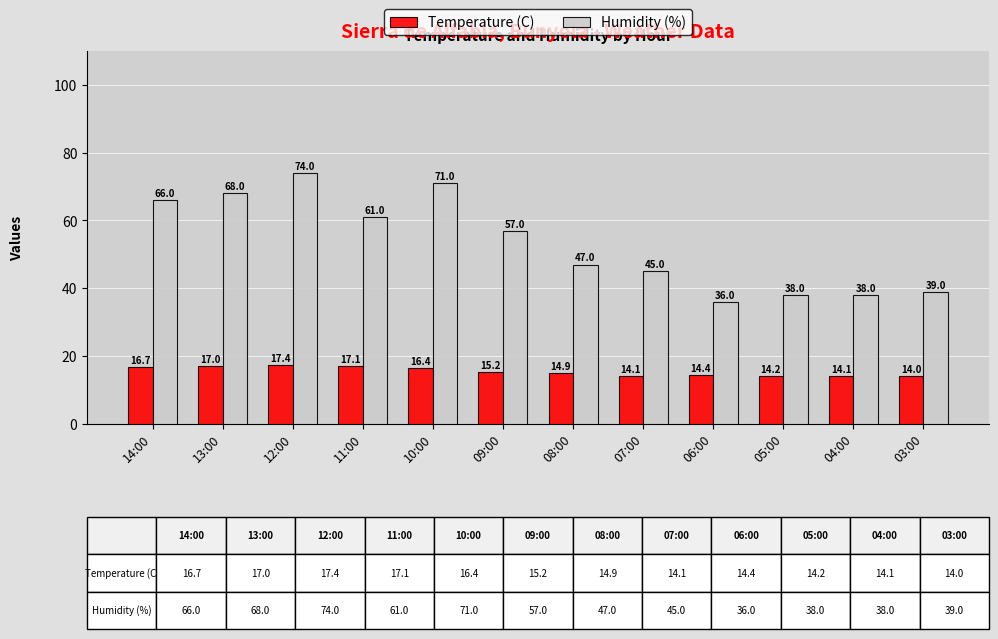

At 07:00, list the series in order from smallest to largest.

Temperature (C), Humidity (%)